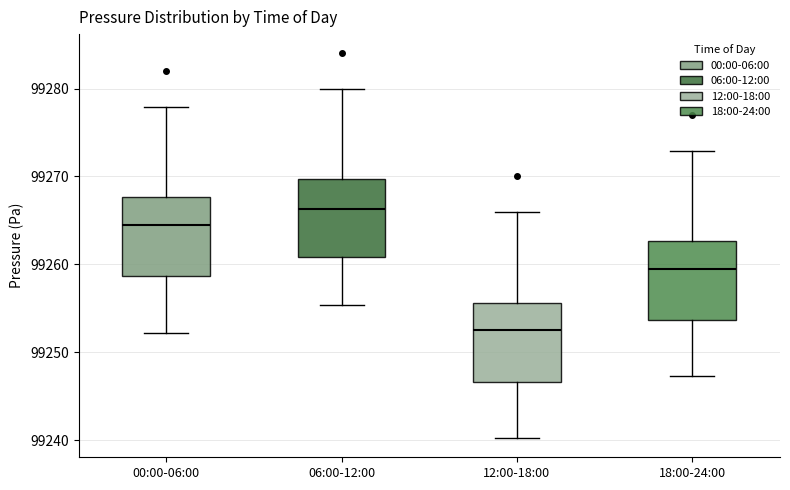

Reading left to right, read every box against the y-axis: the position of its median line, the range the box covers, and the ends of its whiskers. The values are not printed on the chart, so give them approximately, as read against the axis.

00:00-06:00: median 99264, box 99259 to 99268, whiskers 99252 to 99278
06:00-12:00: median 99266, box 99261 to 99270, whiskers 99255 to 99280
12:00-18:00: median 99252, box 99247 to 99256, whiskers 99240 to 99266
18:00-24:00: median 99259, box 99254 to 99263, whiskers 99247 to 99273